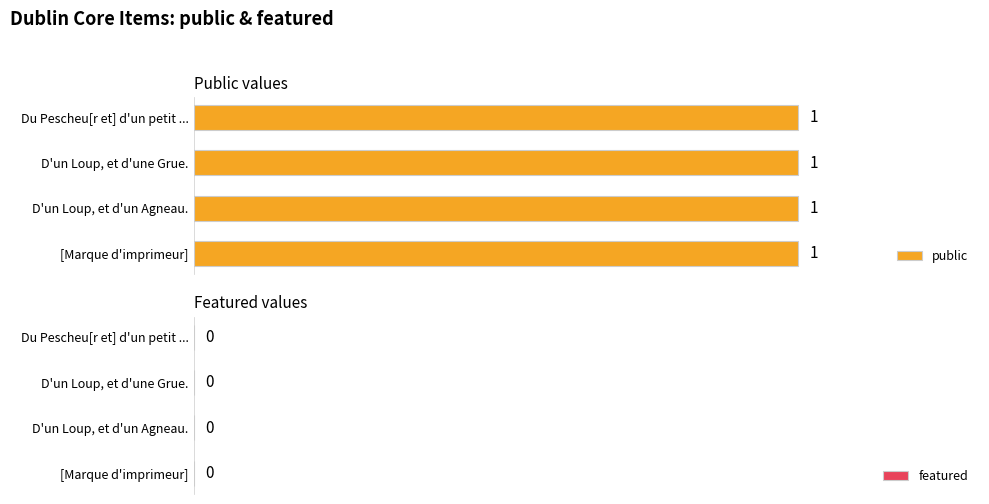

What is the sum of the public values at D'un Loup, et d'une Grue. and D'un Loup, et d'un Agneau.?

2